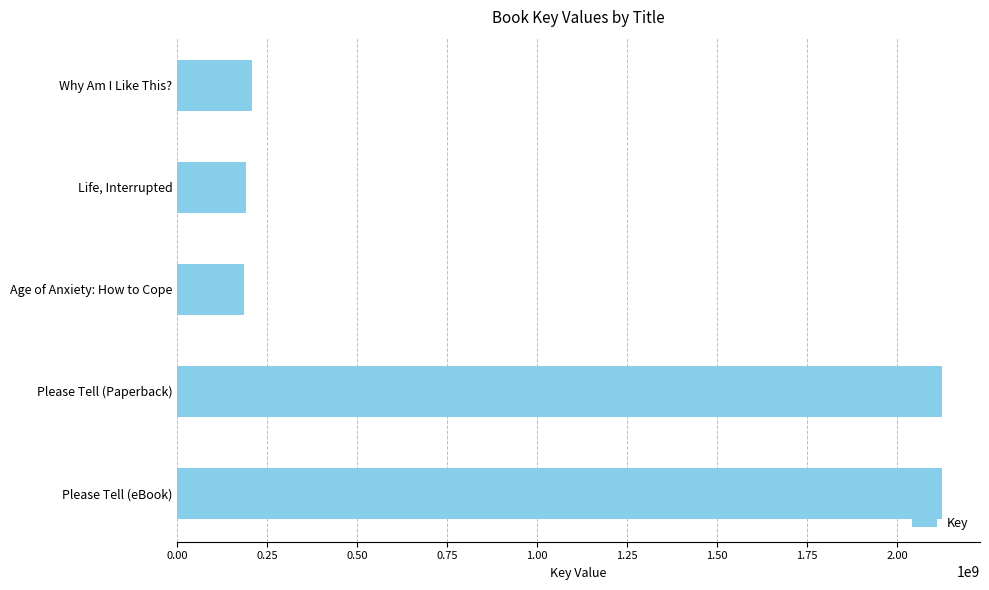

True or false: the data shows 2124662746 at Please Tell (eBook).

True